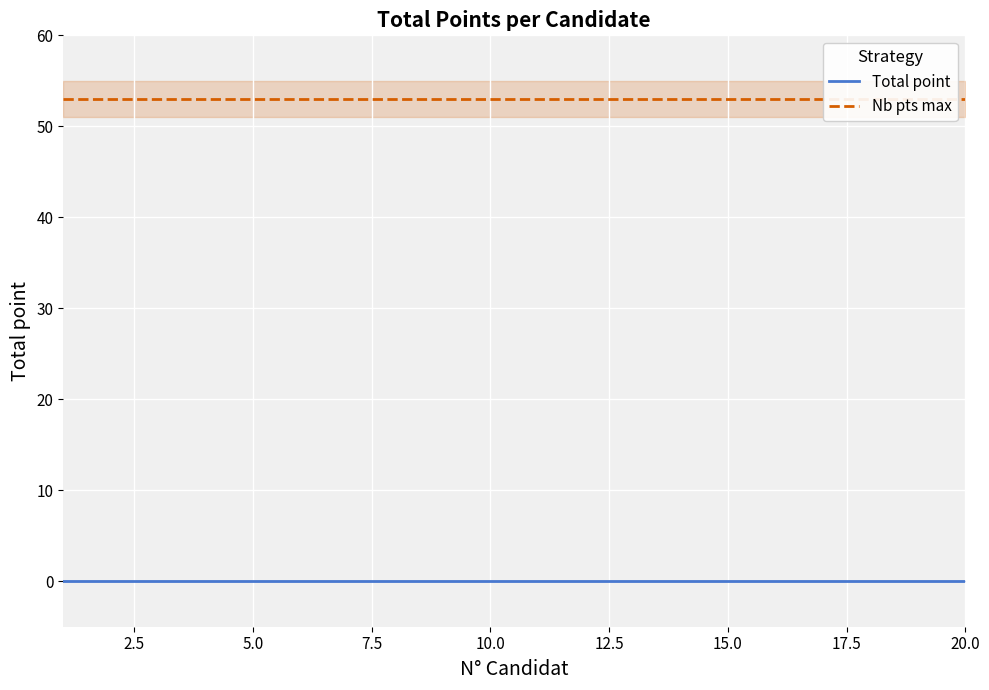

What is the sum of all Nb pts max values?

1060